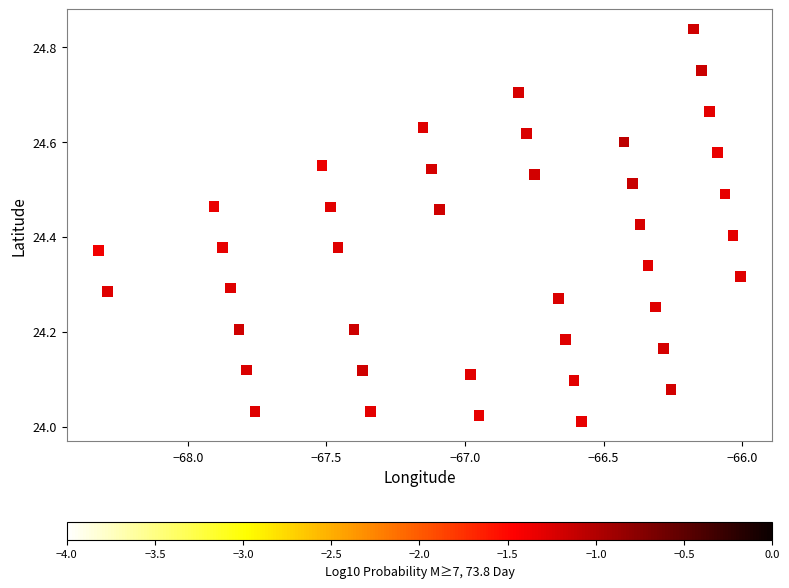

What is the range of X values (max minus min)?

2.3